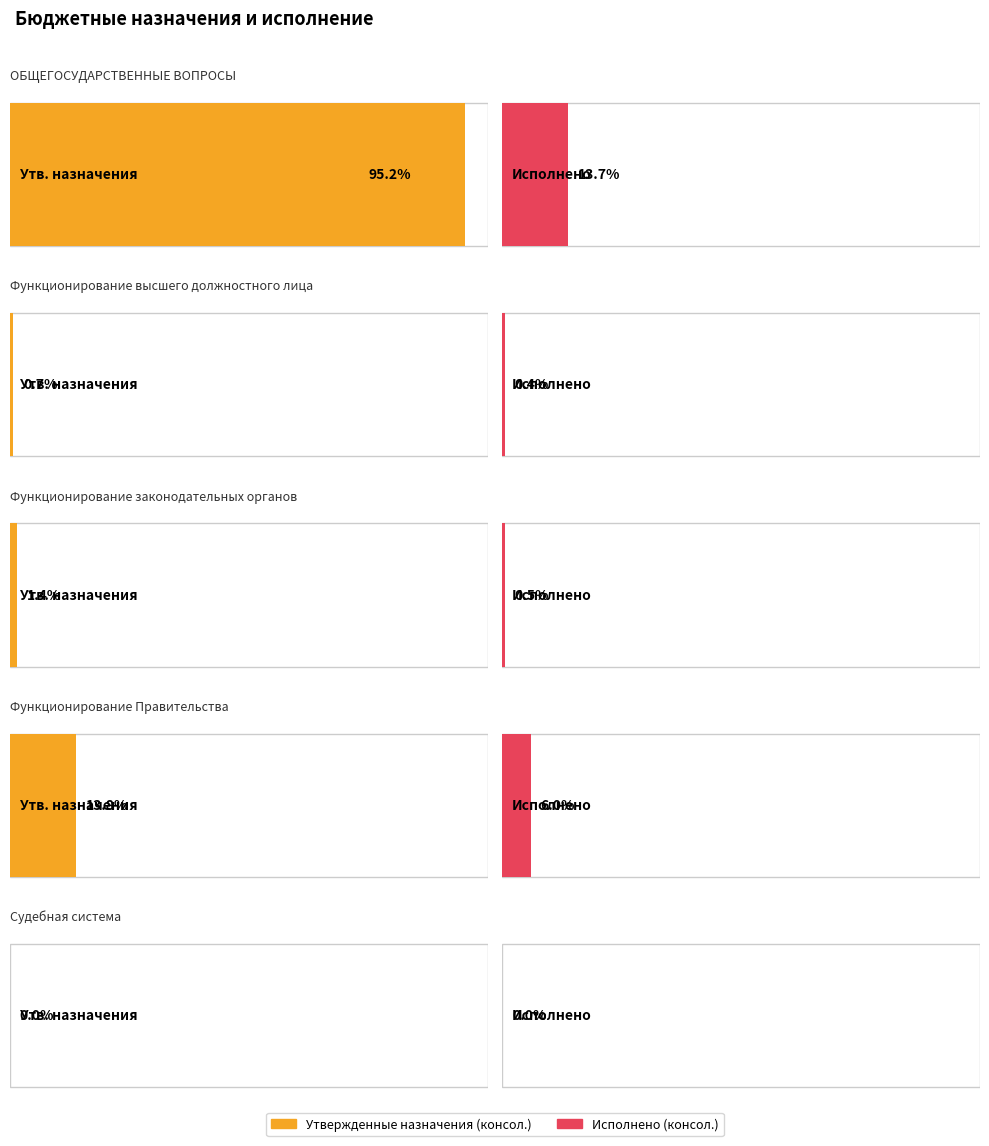

Which label corresponds to the largest value in the chart?

ОБЩЕГОСУДАРСТВЕННЫЕ ВОПРОСЫ